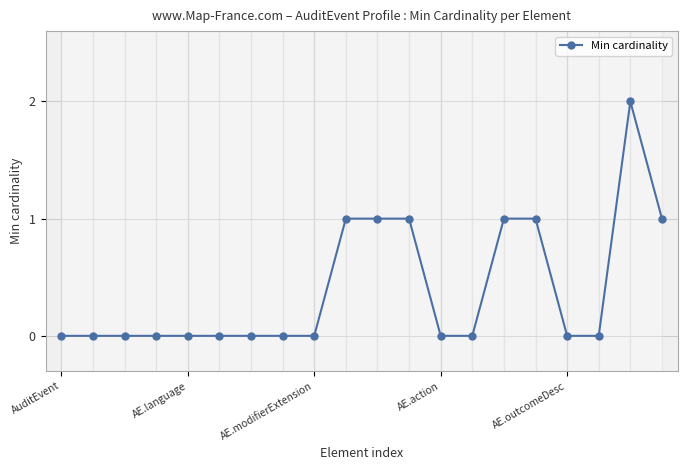

Reading left to right, extract all data points from this chart.

0	0	0	0	0	0	0	0	0	1	1	1	0	0	1	1	0	0	2	1